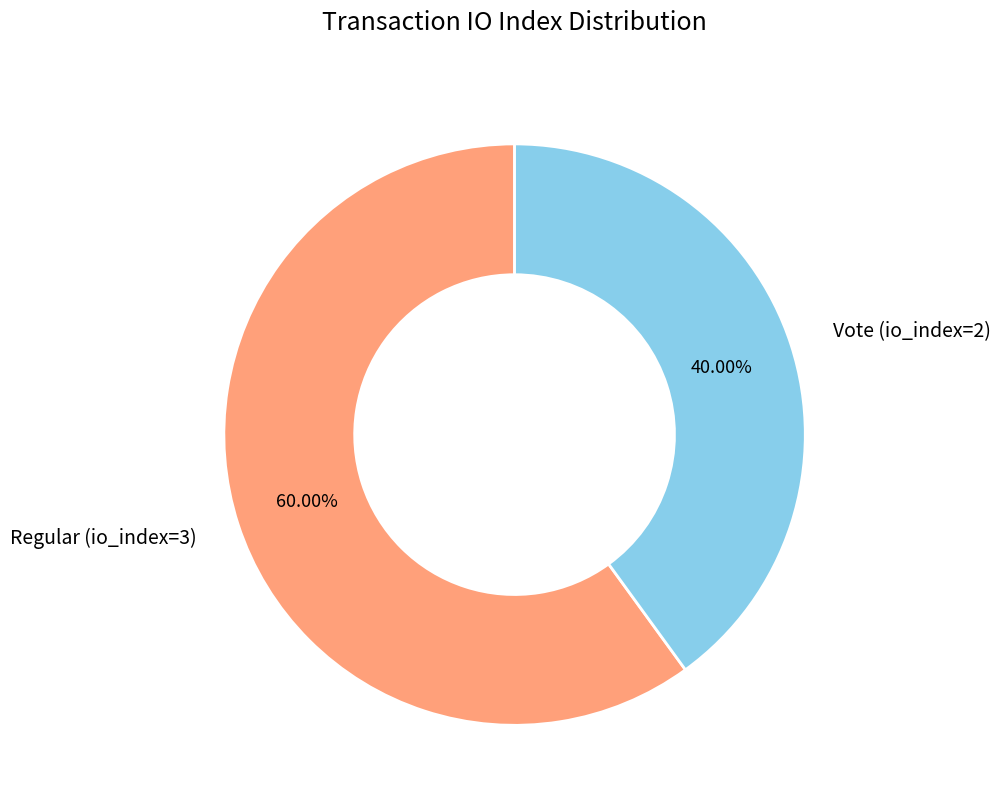

Do Vote (io_index=2) and Regular (io_index=3) together represent more than half of the pie?

Yes